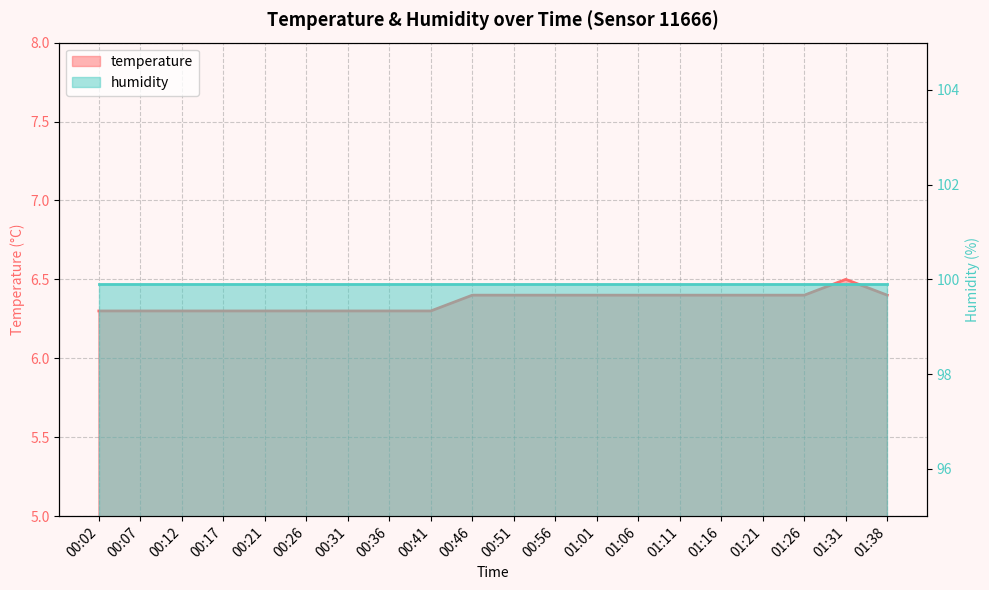

Reading right to left, list all the values displayed in this chart.

01:38=6.4	01:31=6.5	01:26=6.4	01:21=6.4	01:16=6.4	01:11=6.4	01:06=6.4	01:01=6.4	00:56=6.4	00:51=6.4	00:46=6.4	00:41=6.3	00:36=6.3	00:31=6.3	00:26=6.3	00:21=6.3	00:17=6.3	00:12=6.3	00:07=6.3	00:02=6.3